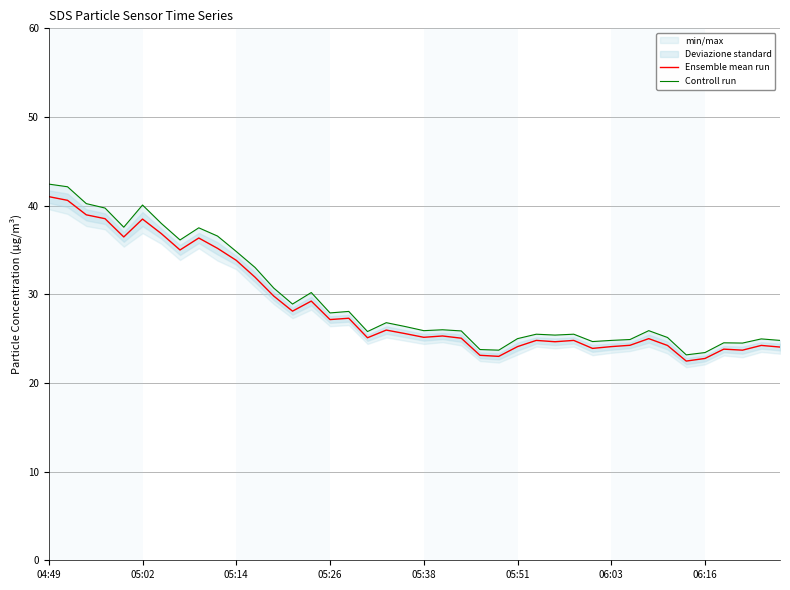

Reading left to right, what are all the values shown in this chart?

Ensemble mean run: 41.0	40.6	39.0	38.5	36.5	38.5	36.9	35.0	36.4	35.2	33.8	31.9	29.8	28.1	29.2	27.1	27.3	25.1	26.0	25.6	25.1	25.3	25.1	23.1	23.0	24.1	24.8	24.6	24.8	23.9	24.1	24.2	25.0	24.2	22.5	22.8	23.8	23.7	24.2	24.1
Controll run: 42.4	42.1	40.2	39.7	37.6	40.1	38.0	36.1	37.5	36.6	34.8	33.0	30.7	28.9	30.2	27.9	28.1	25.8	26.8	26.4	25.9	26.0	25.9	23.8	23.7	25.0	25.5	25.4	25.5	24.7	24.8	24.9	25.9	25.1	23.2	23.4	24.5	24.5	25.0	24.8